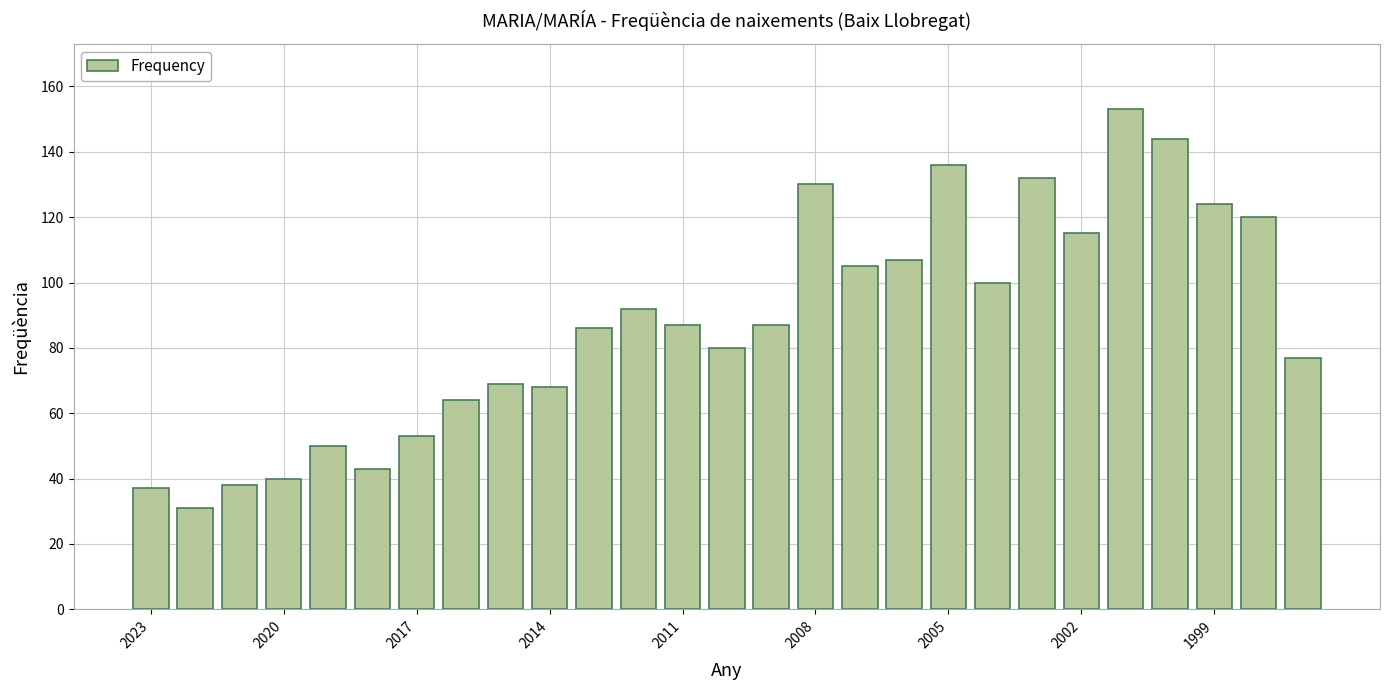

What is the sum of all values?

2368